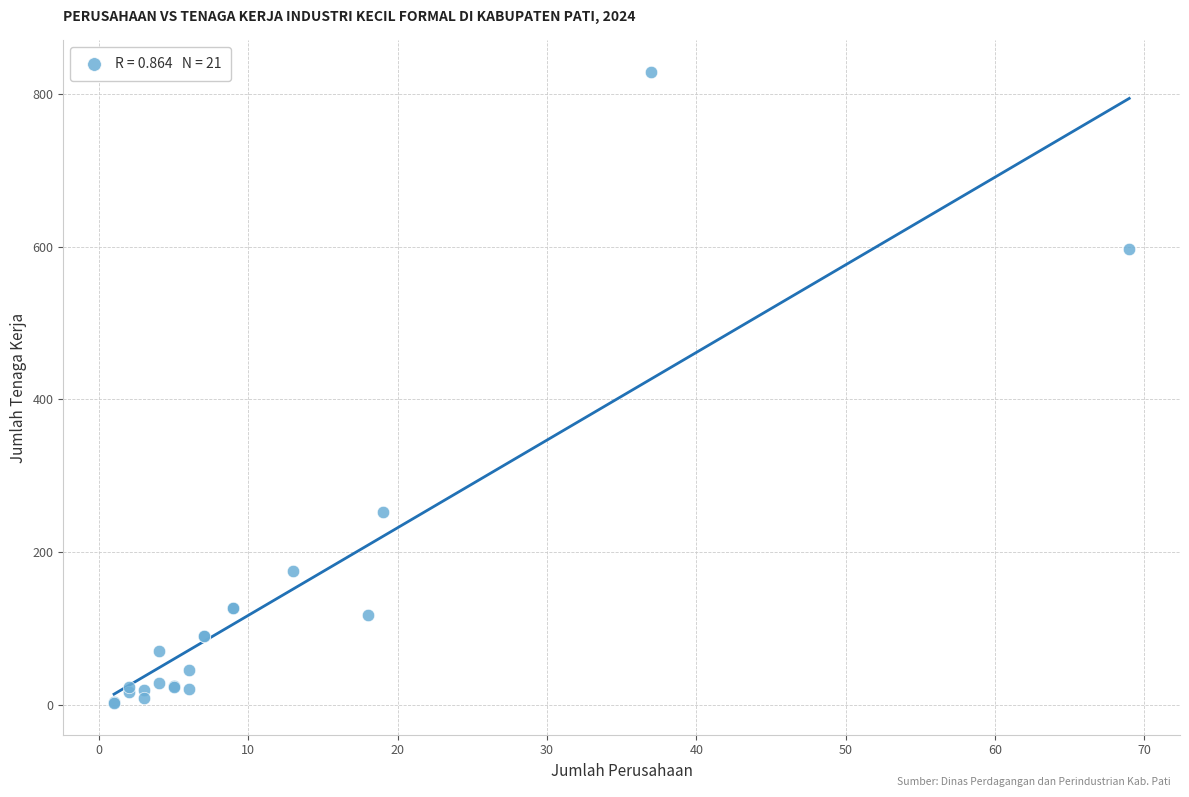

What Y value in the scatter plot is closest to 415?

252